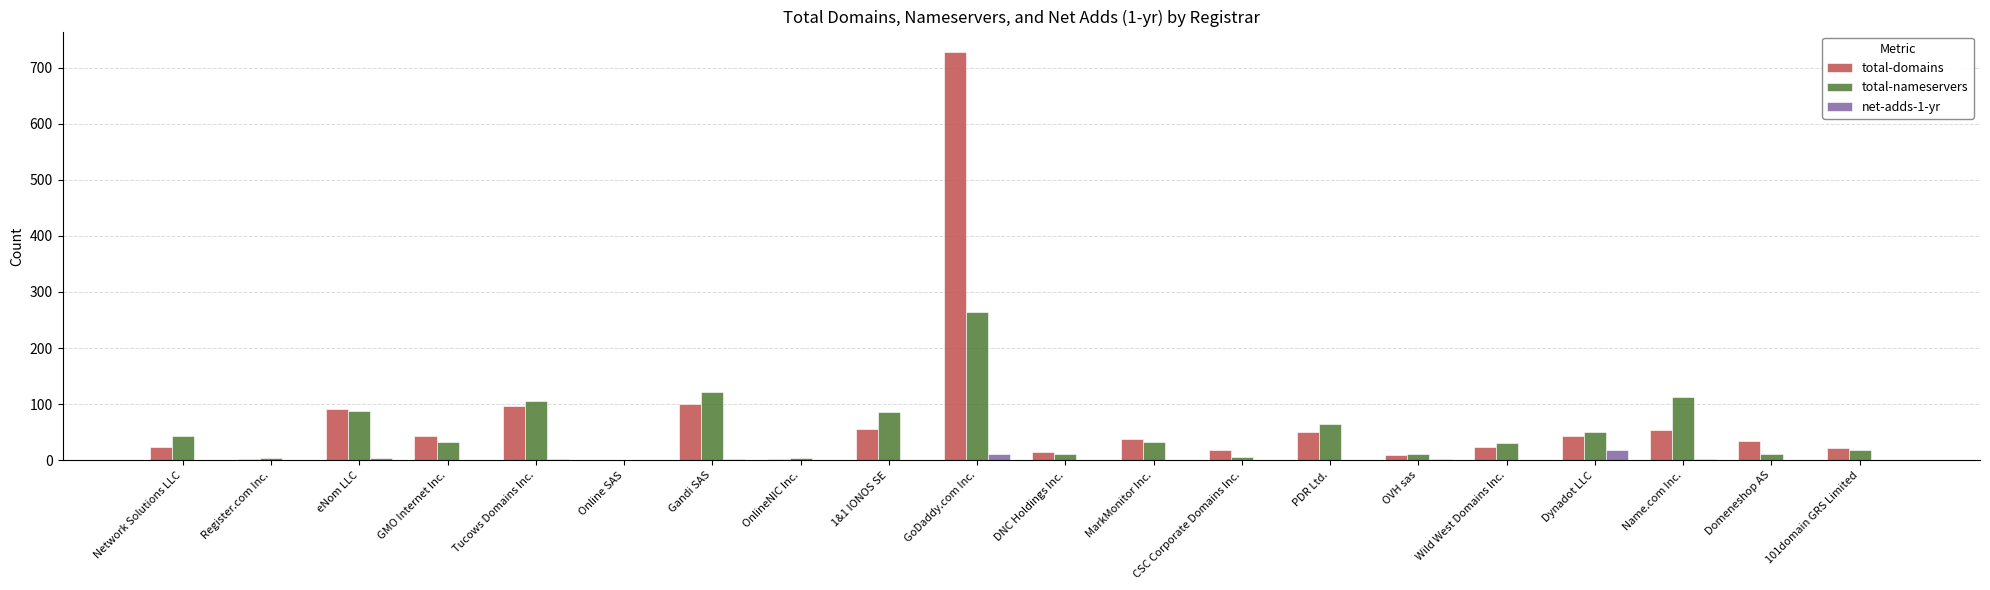

At which category is the sum across all series the highest?

GoDaddy.com Inc.